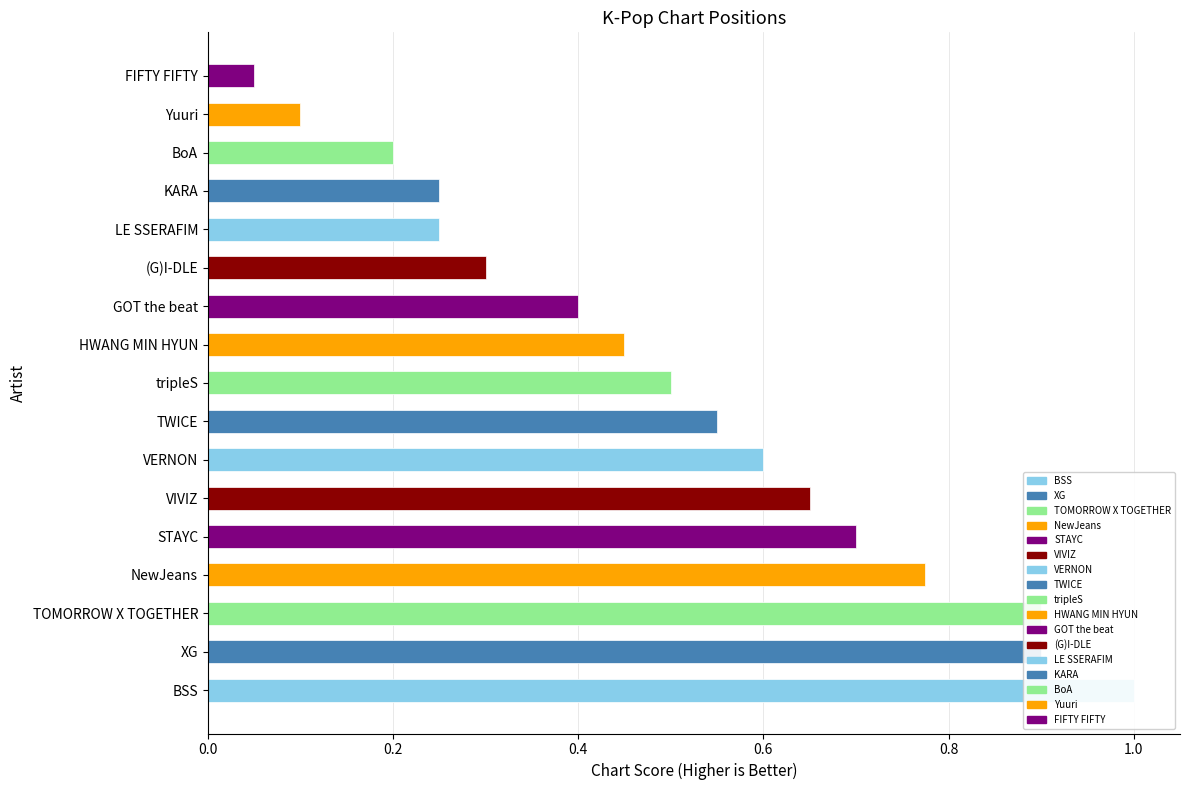

What position from the left is Yuuri?

16